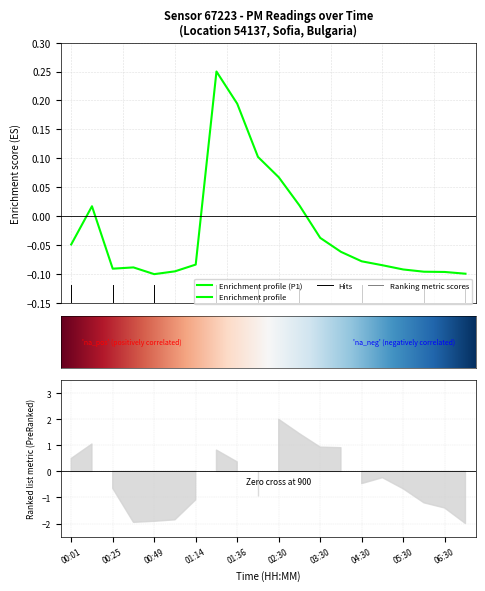

What is the difference between the second highest and minimum values?

0.3